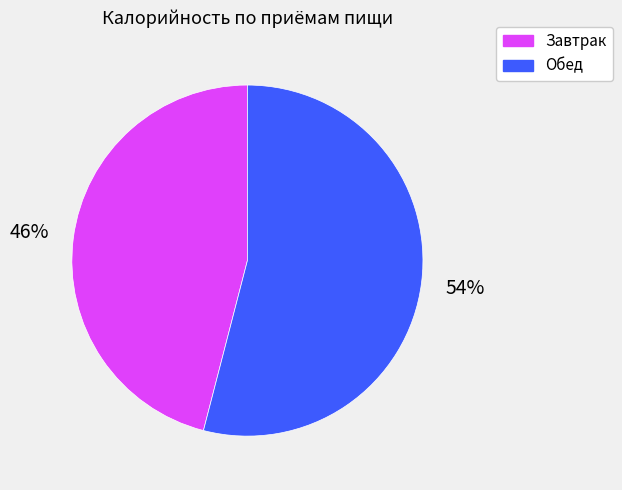

Which has a higher value, Завтрак or Обед?

Обед